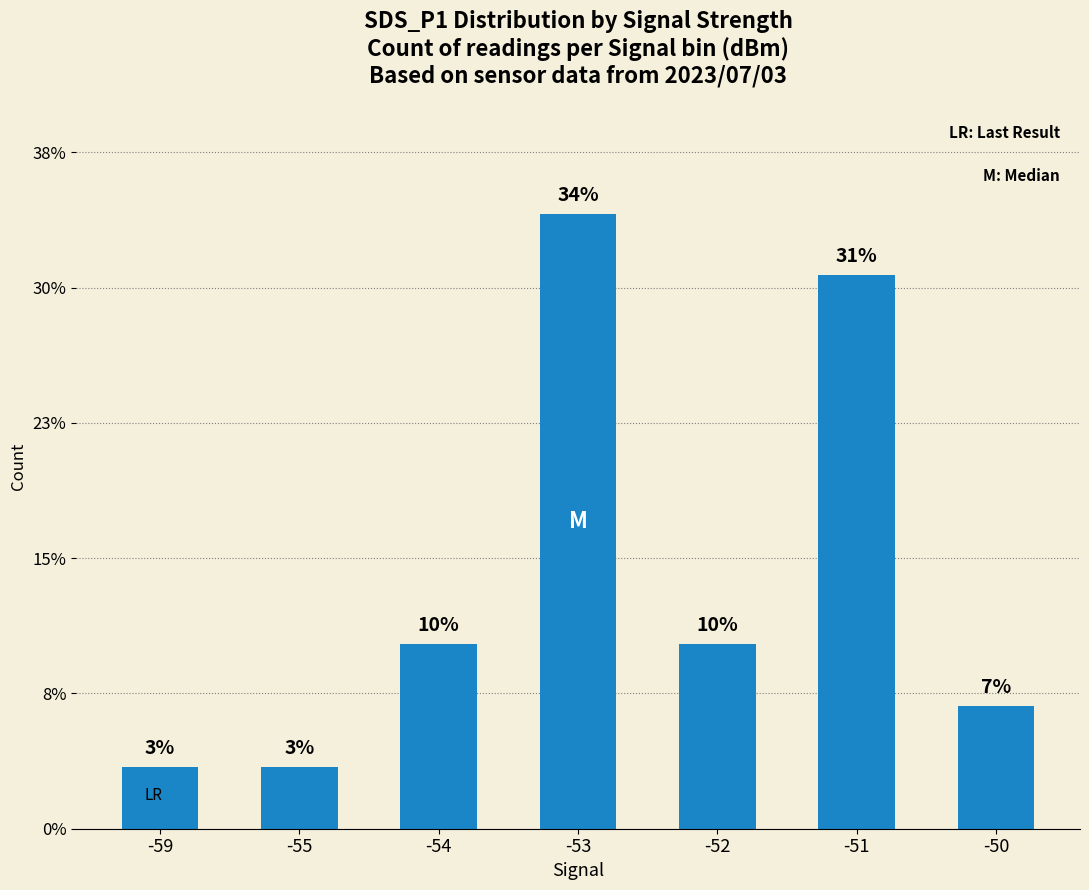

Are the bars horizontal?

No